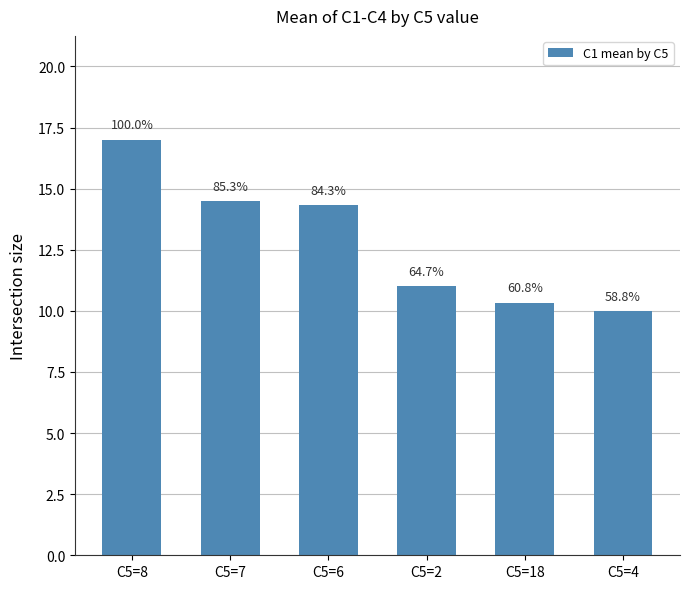

What is the value of the 3rd bar from the left?

14.3